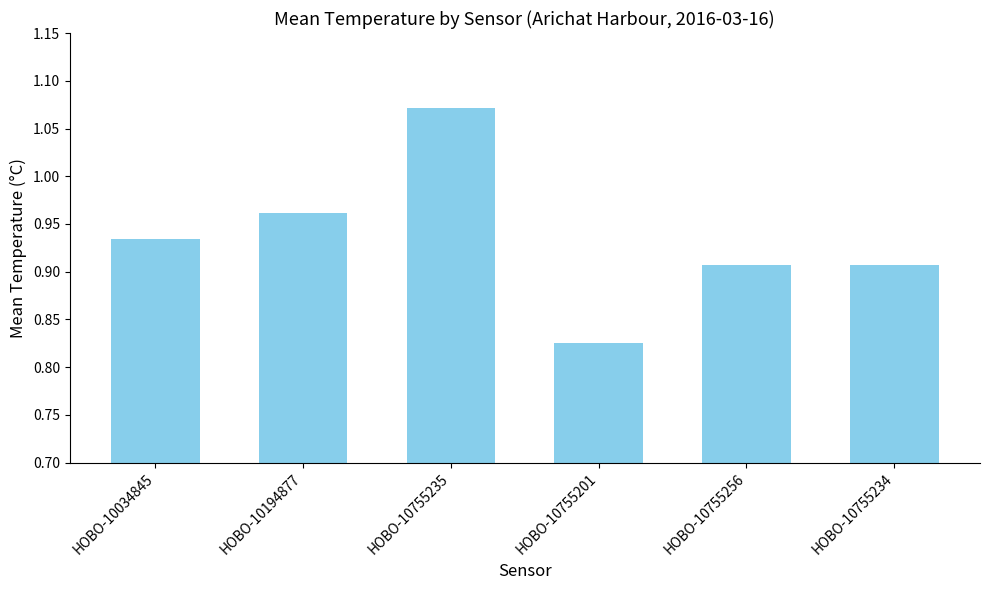

Which category has the highest value across all series?

HOBO-10755235